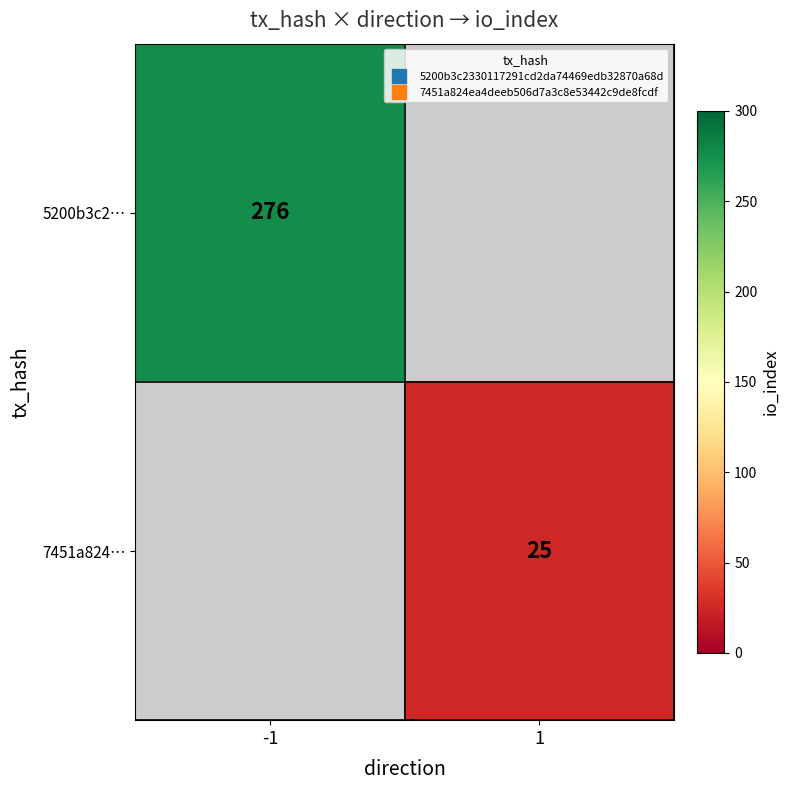

The 7451a824… series shows 45.0 at 1. True or false?

False